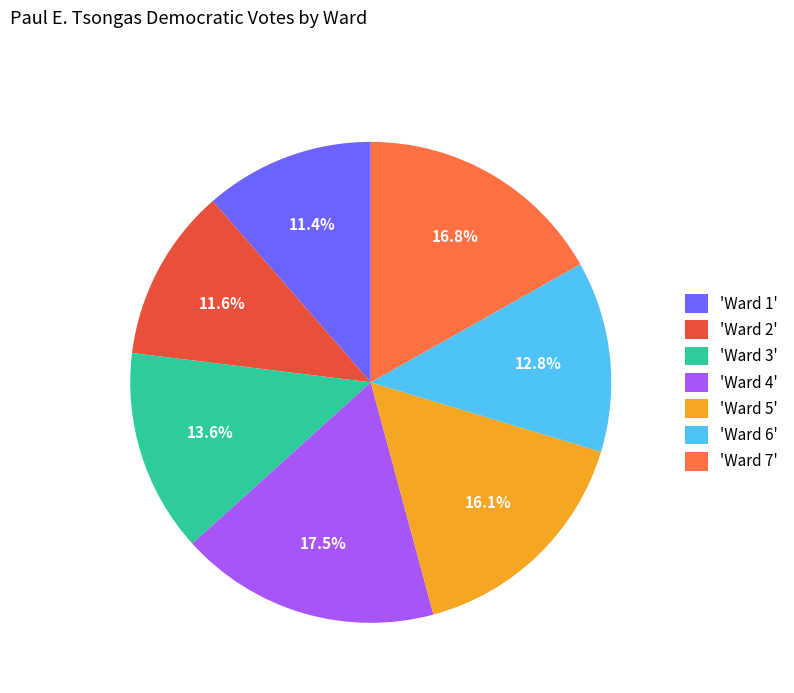

Does 'Ward 5' represent more than half of the total?

No